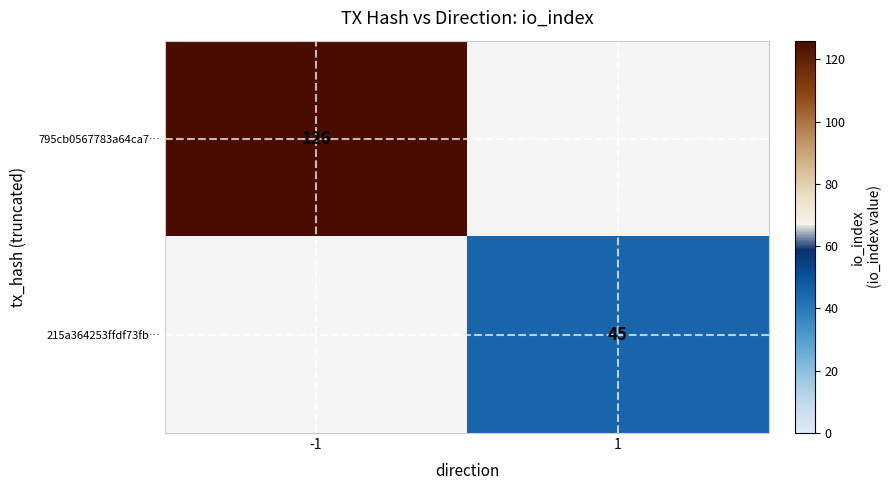

True or false: 215a364253ffdf73fb… has a value of 26 at 1.

False